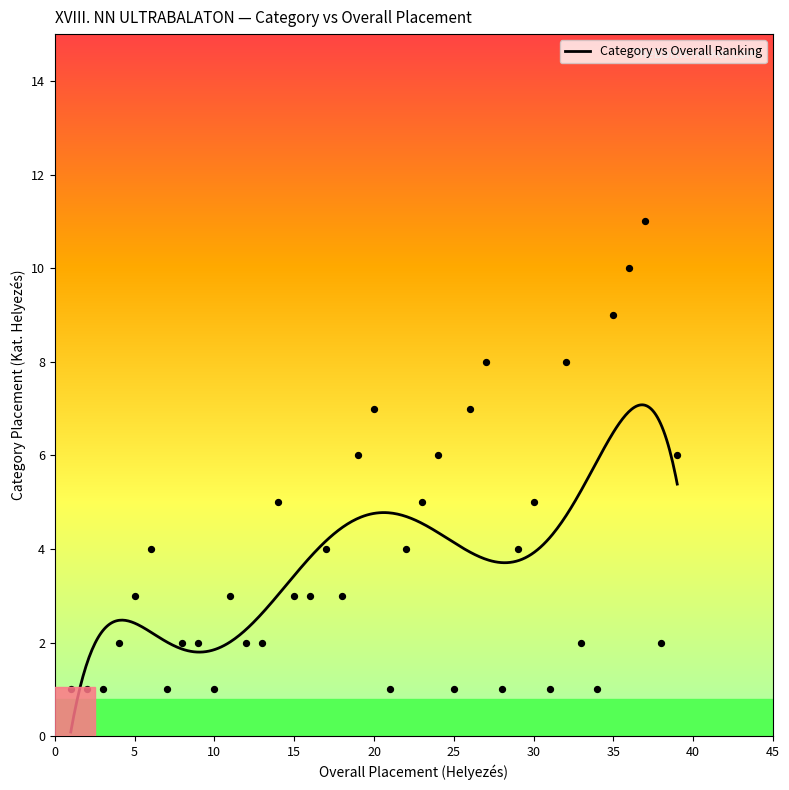

Between 11 and 21, which is larger?

11